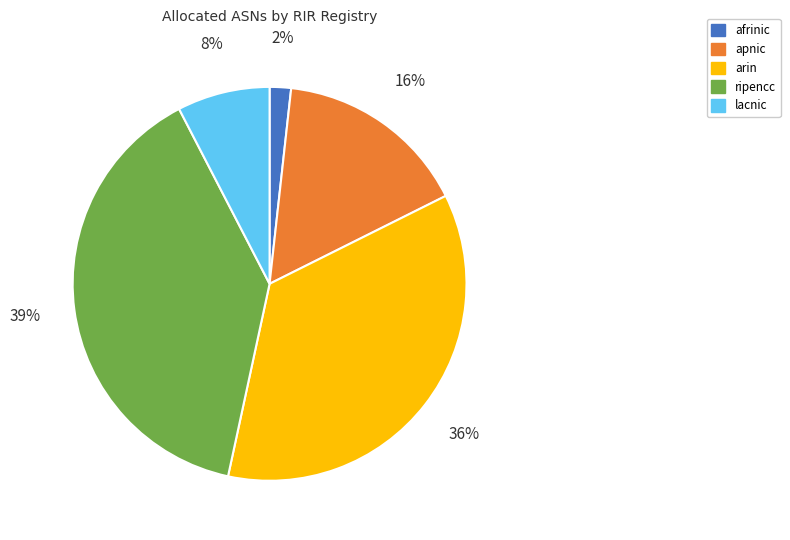

True or false: afrinic accounts for 2% of the total.

True